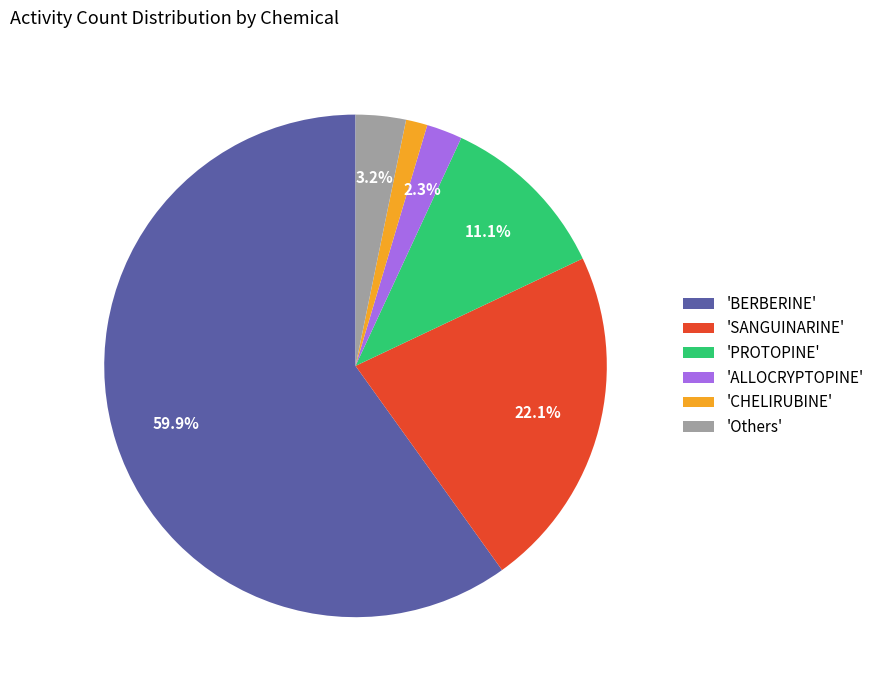

Count the number of slices in the pie.

6